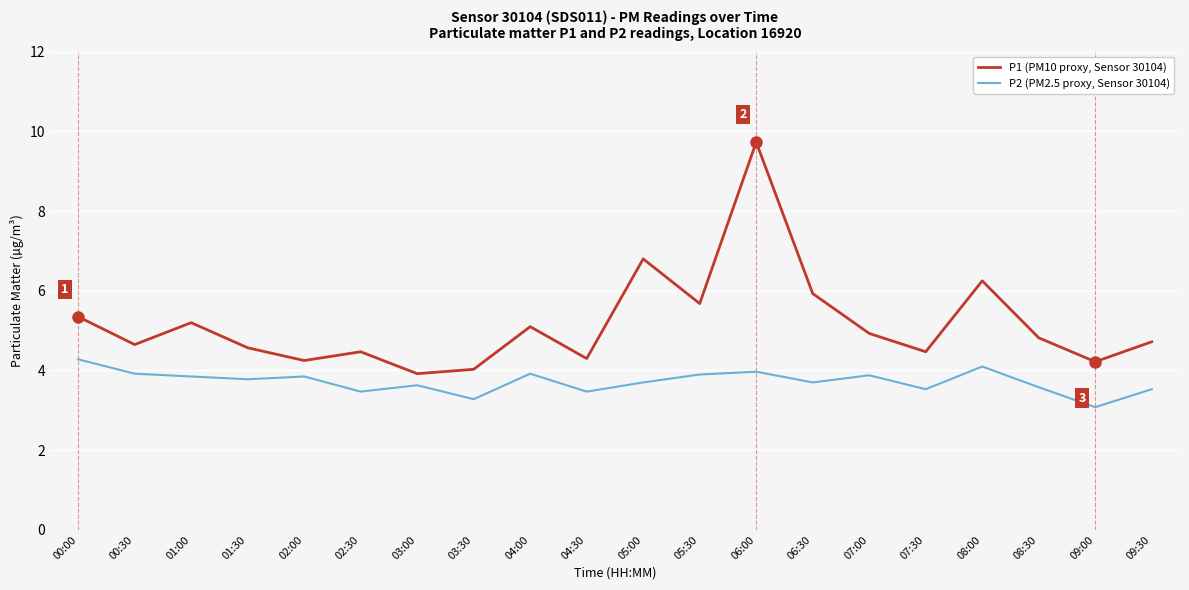

At which category is the sum across all series the highest?

06:00